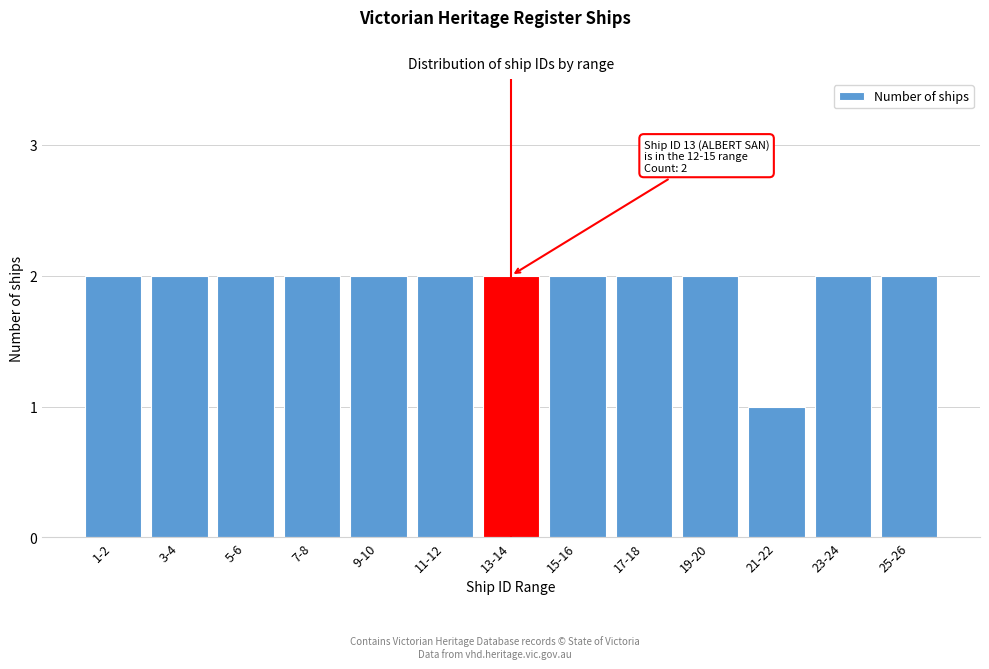

Reading left to right, what are all the values shown in this chart?

1-2=2	3-4=2	5-6=2	7-8=2	9-10=2	11-12=2	13-14=2	15-16=2	17-18=2	19-20=2	21-22=1	23-24=2	25-26=2